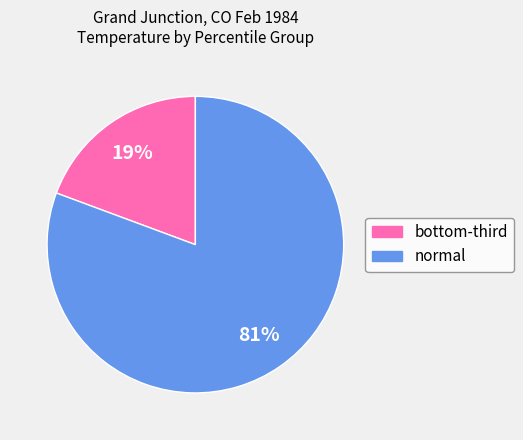

How many slices are in this pie chart?

2